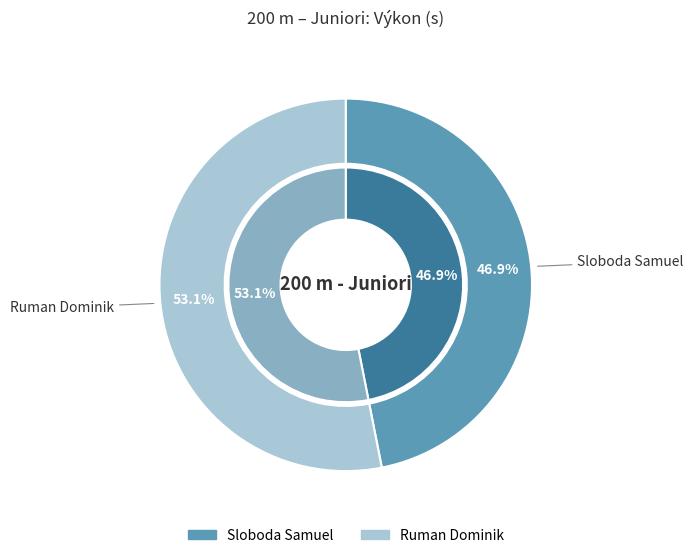

Is it true that Ruman Dominik is 53% of the pie?

True